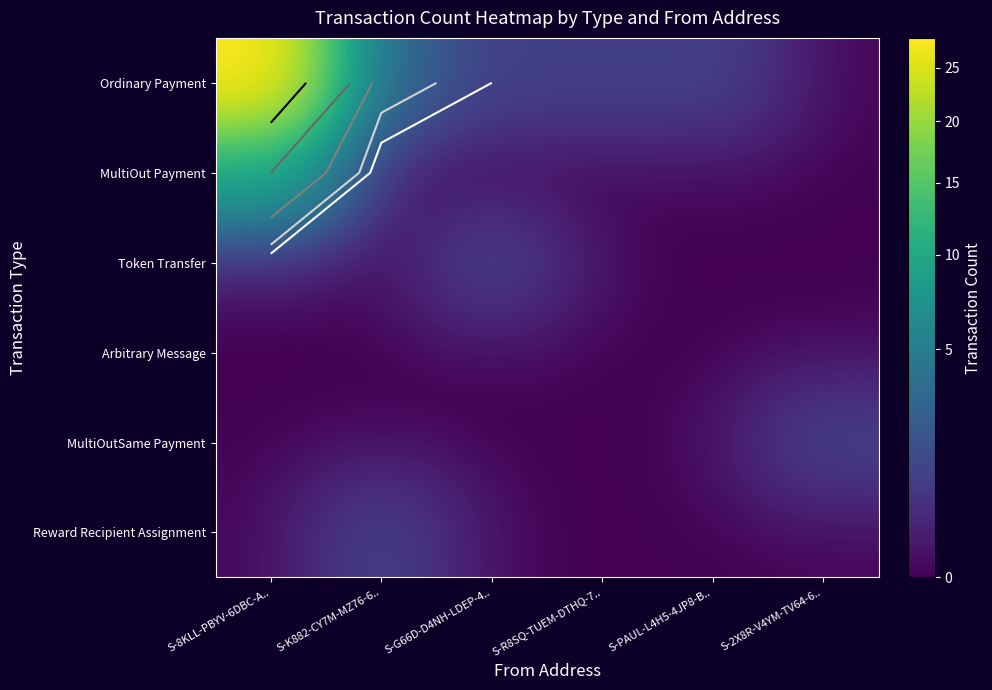

How many distinct data groups are displayed?

6